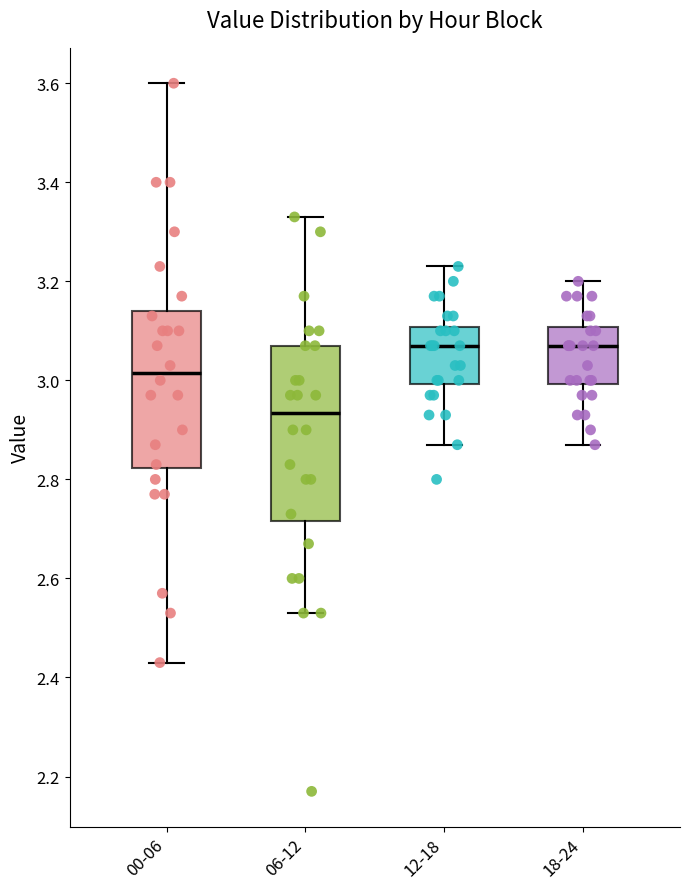

Which box has the lowest median line?

06-12